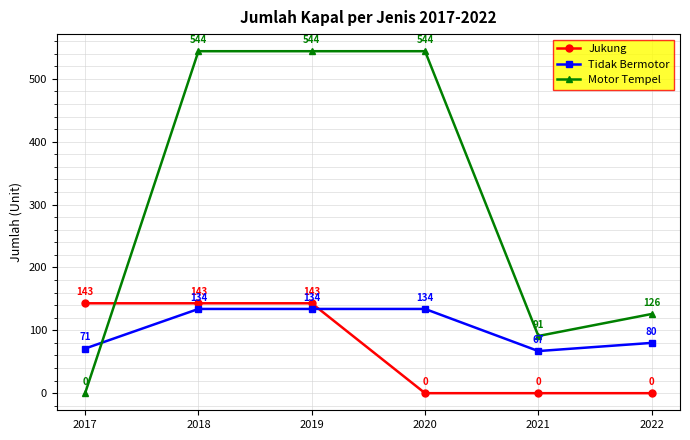

Reading left to right, list all the values displayed in this chart.

Jukung: 2017=143	2018=143	2019=143	2020=0	2021=0	2022=0
Tidak Bermotor: 2017=71	2018=134	2019=134	2020=134	2021=67	2022=80
Motor Tempel: 2017=0	2018=544	2019=544	2020=544	2021=91	2022=126